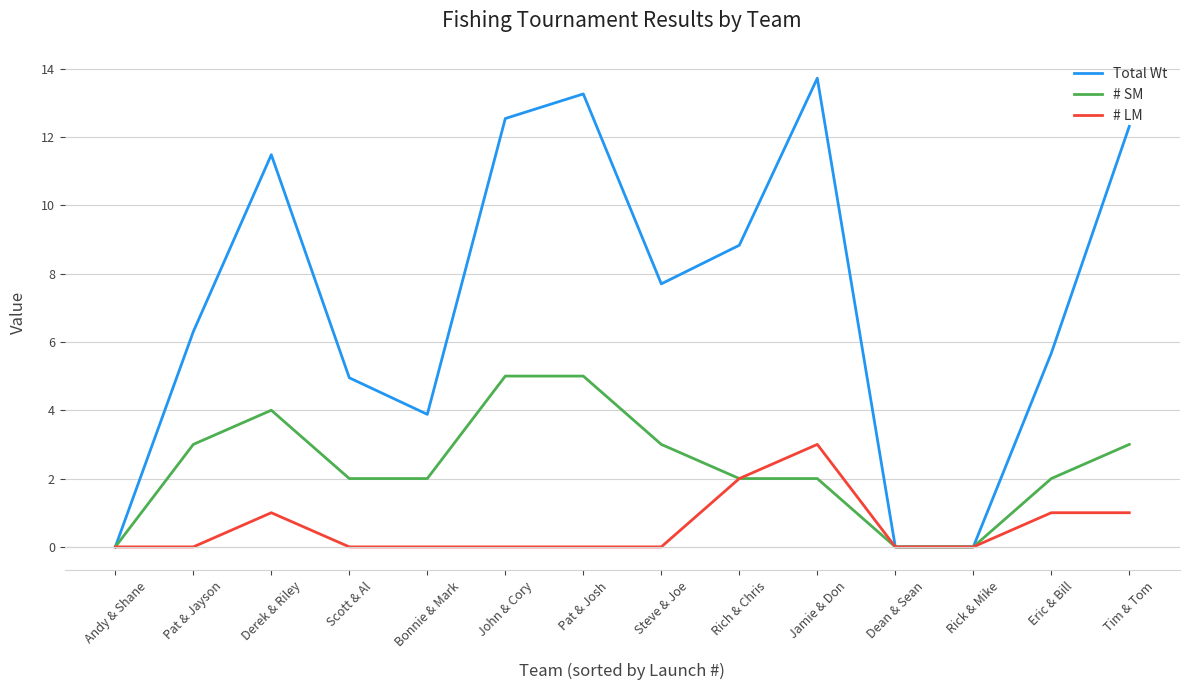

What is the spread (max minus min) of values at Derek & Riley?

10.5